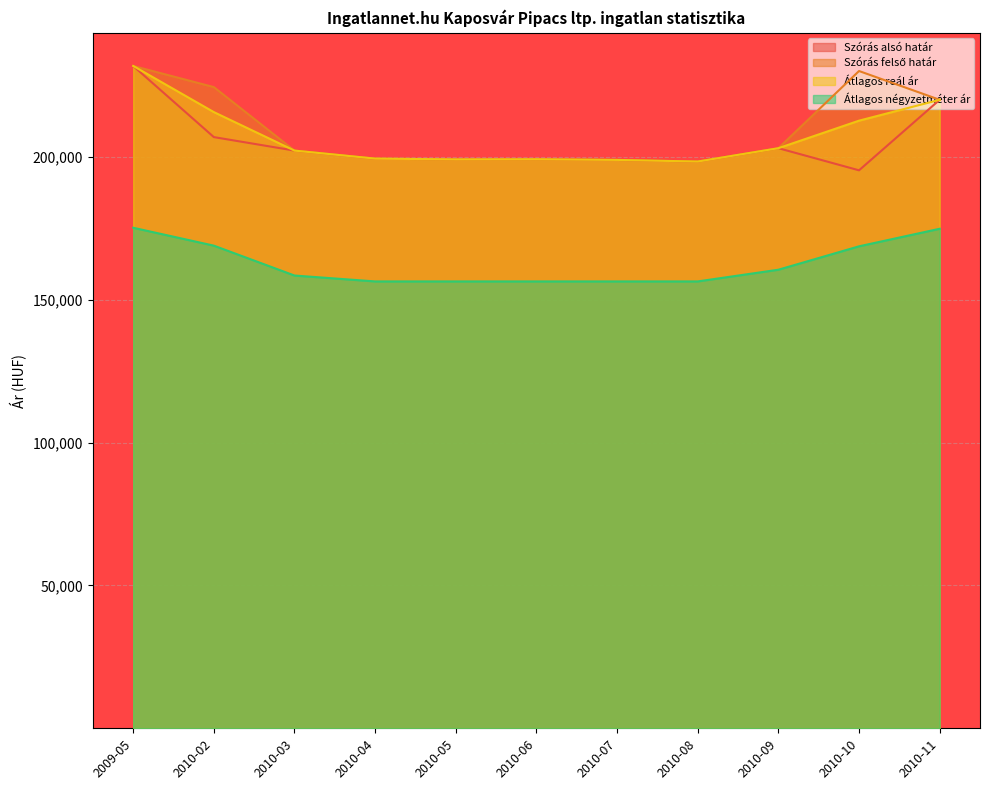

Reading left to right, list all the values displayed in this chart.

Szórás alsó határ: 2009-05=231888	2010-02=206977	2010-03=202256	2010-04=199451	2010-05=199164	2010-06=199222	2010-07=198993	2010-08=198422	2010-09=203095	2010-10=195348	2010-11=220040
Szórás felső határ: 2009-05=231888	2010-02=224483	2010-03=202256	2010-04=199451	2010-05=199164	2010-06=199222	2010-07=198993	2010-08=198422	2010-09=203095	2010-10=230112	2010-11=220040
Átlagos reál ár: 2009-05=231888	2010-02=215730	2010-03=202256	2010-04=199451	2010-05=199164	2010-06=199222	2010-07=198993	2010-08=198422	2010-09=203095	2010-10=212730	2010-11=220040
Átlagos négyzetméter ár: 2009-05=175239	2010-02=168976	2010-03=158514	2010-04=156451	2010-05=156451	2010-06=156451	2010-07=156451	2010-08=156451	2010-09=160548	2010-10=168742	2010-11=174888